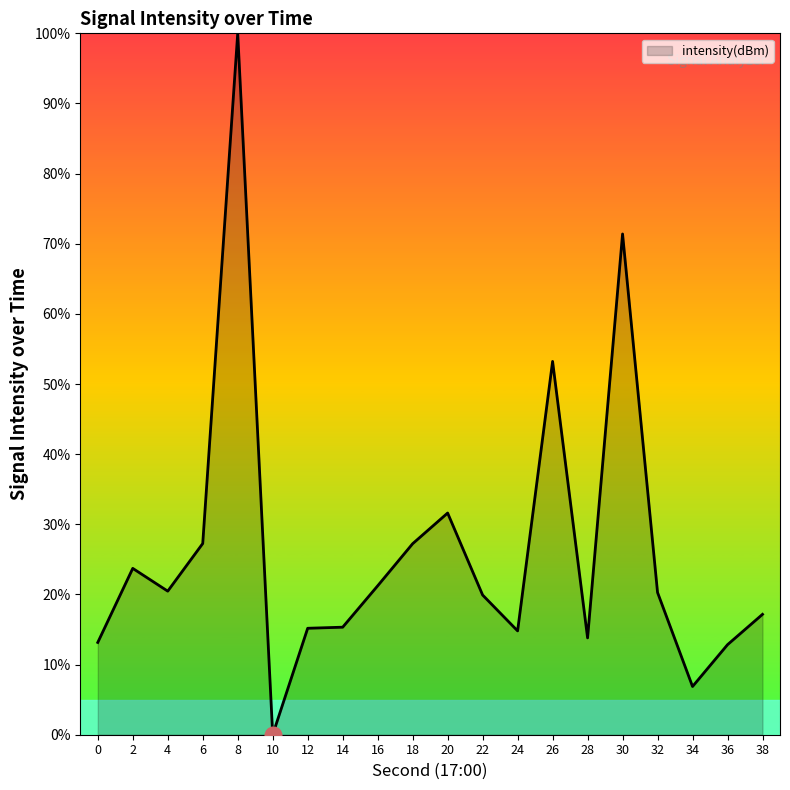

True or false: the data has more than 0 interior local peaks.

True